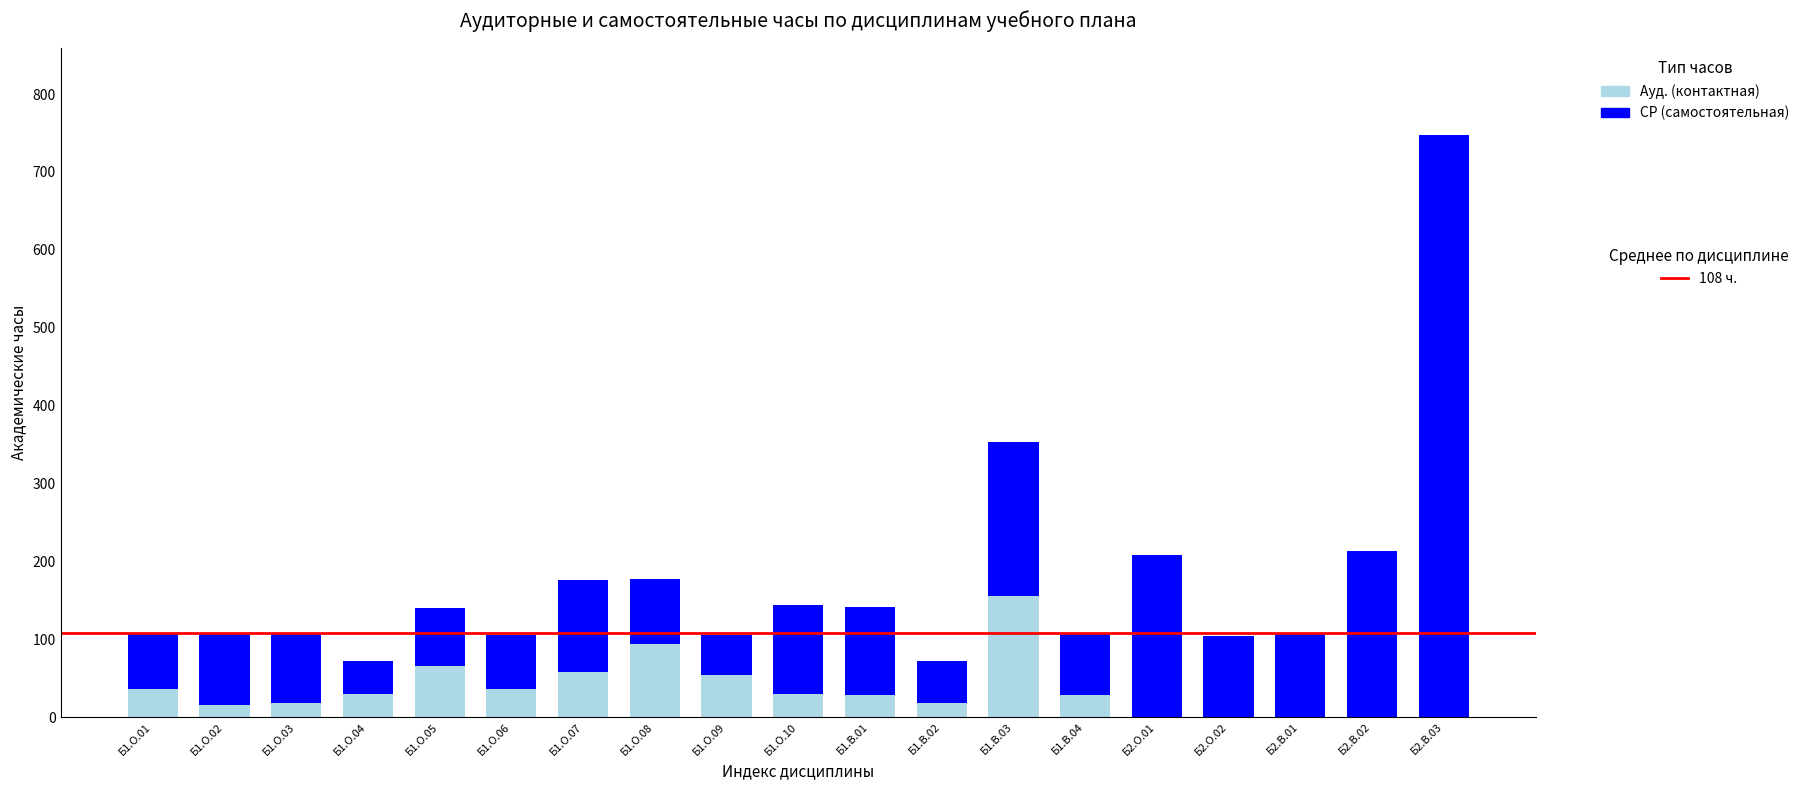

What is the total value across all series at Б1.О.10?

143.9